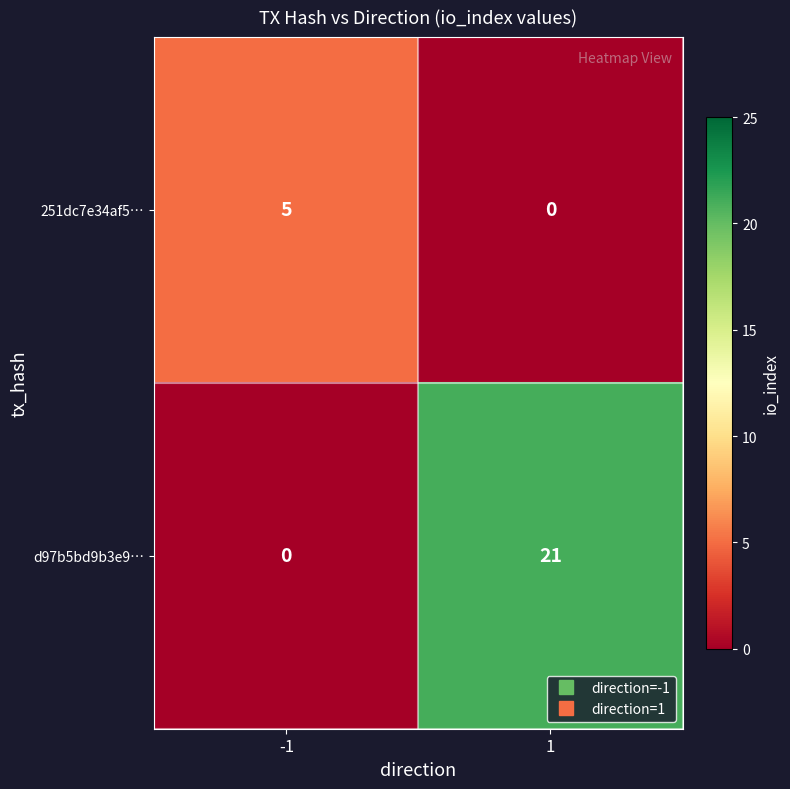

What is the difference between the maximum and minimum values in the 251dc7e34af5… series?

5